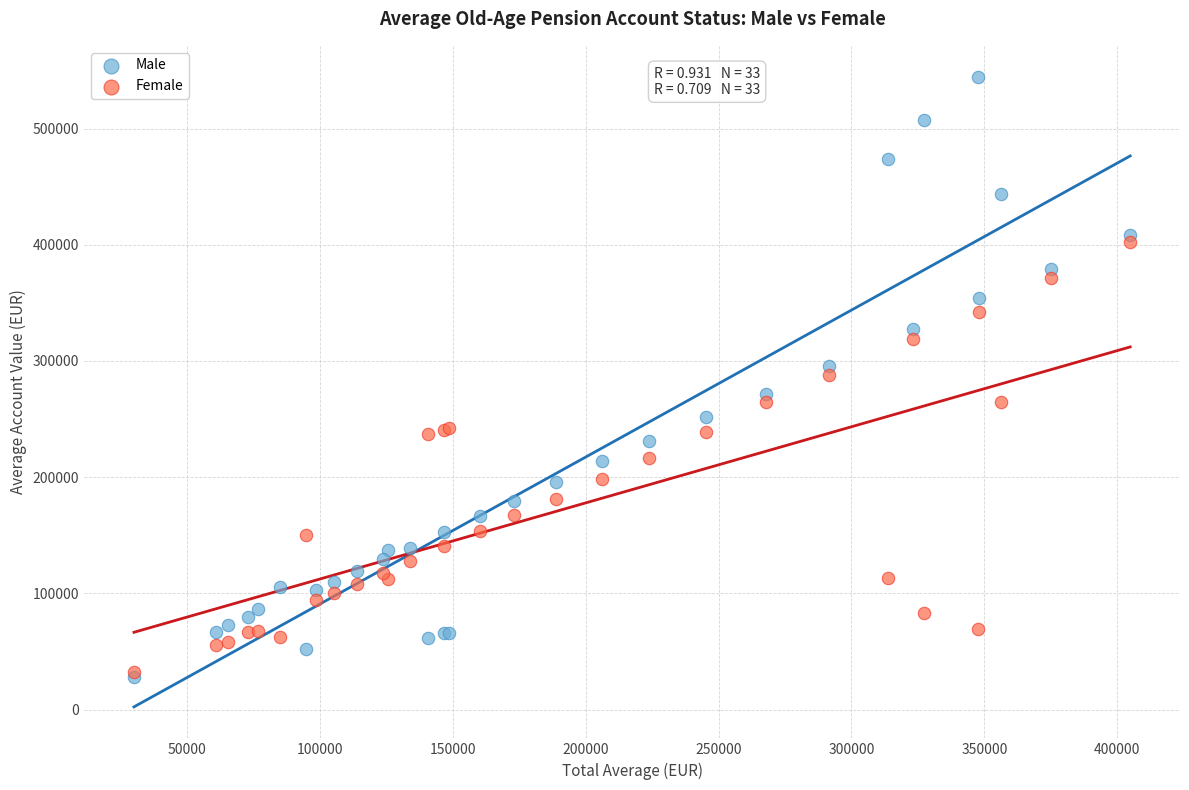

Which series has the largest Y range (max minus min)?

Male